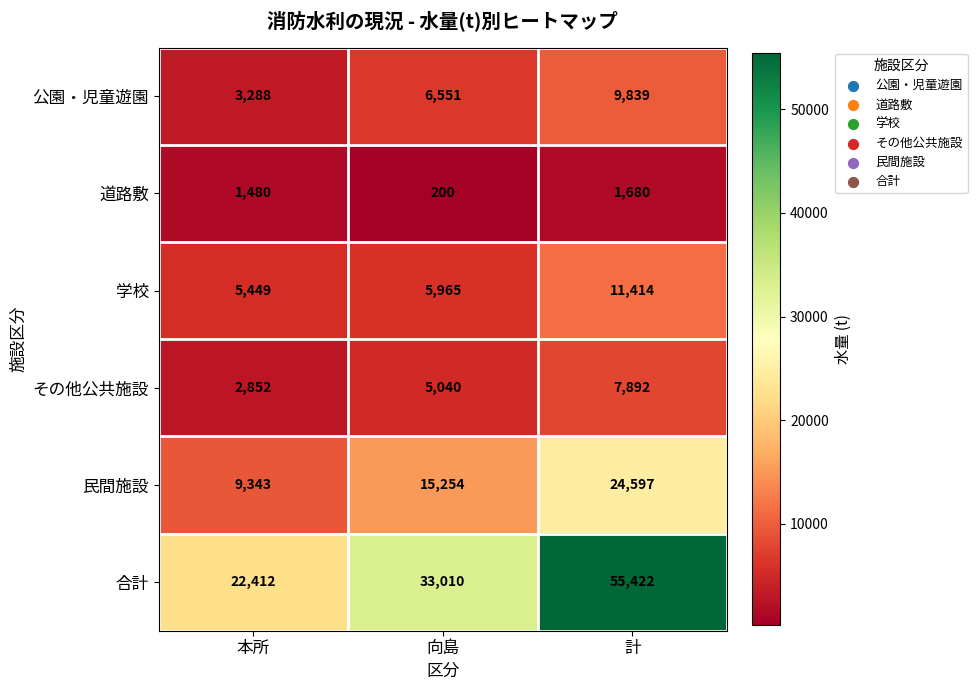

What is the difference between the highest and lowest values at 計?

53742